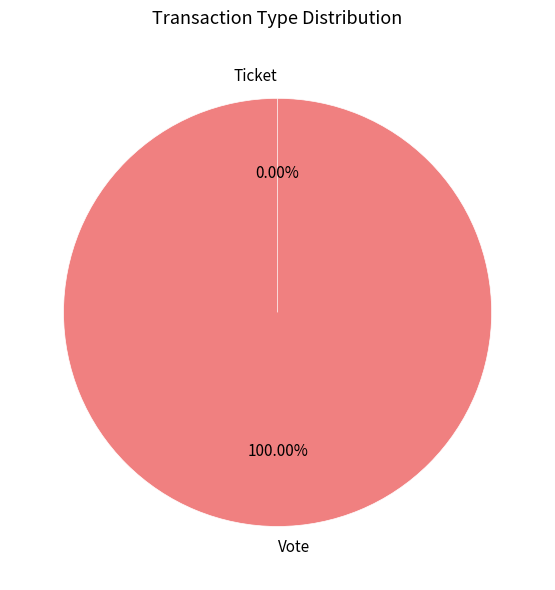

To the nearest percent, what is the average slice percentage?

50%